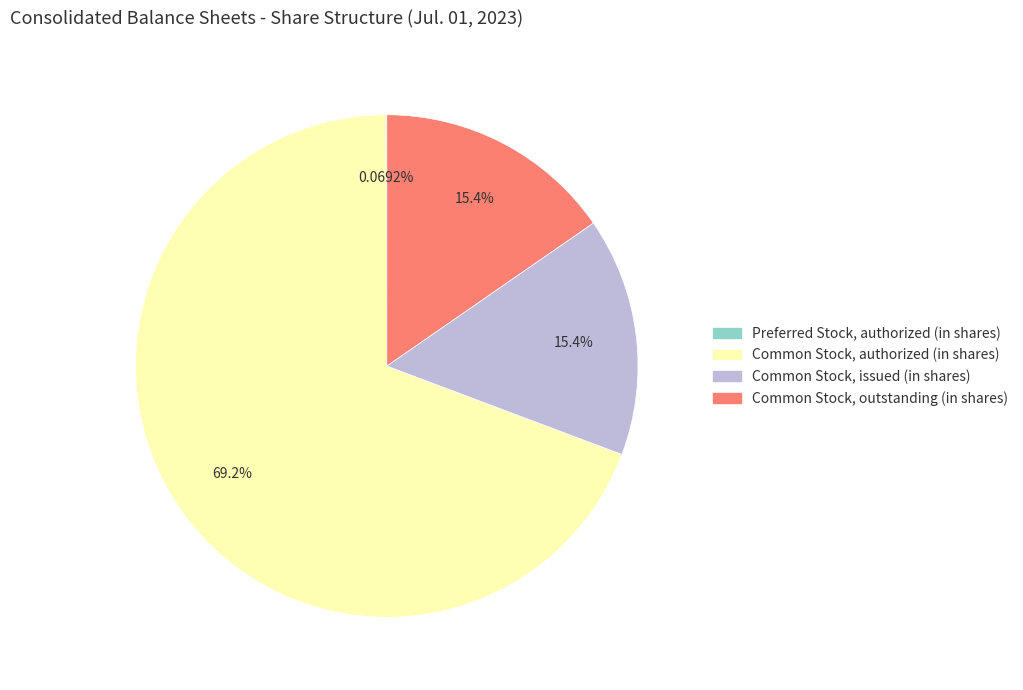

Which slice is the largest?

Common Stock, authorized (in shares)